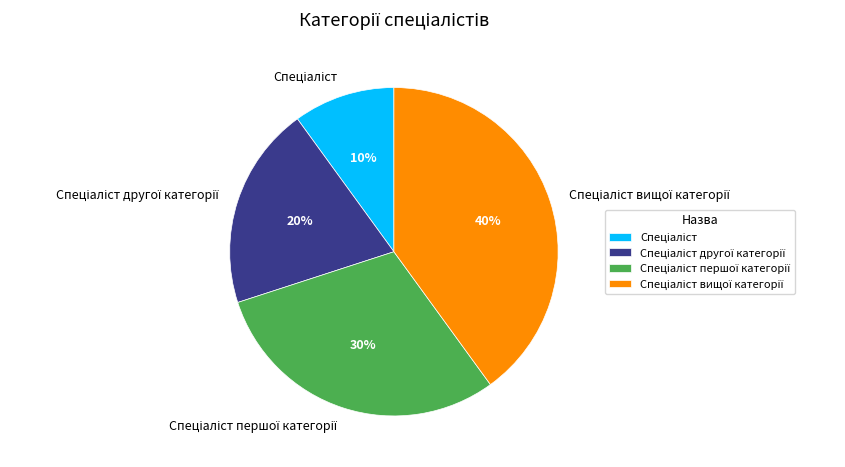

How many segments does this pie chart have?

4